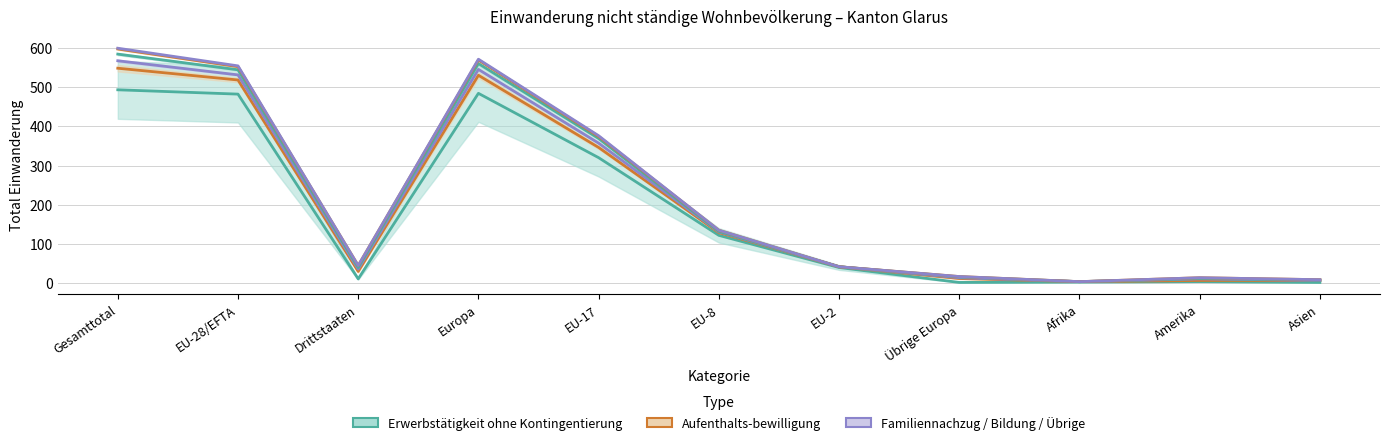

What is the sum of the Aus- und Weiterbildung values at Drittstaaten and EU-8?

180